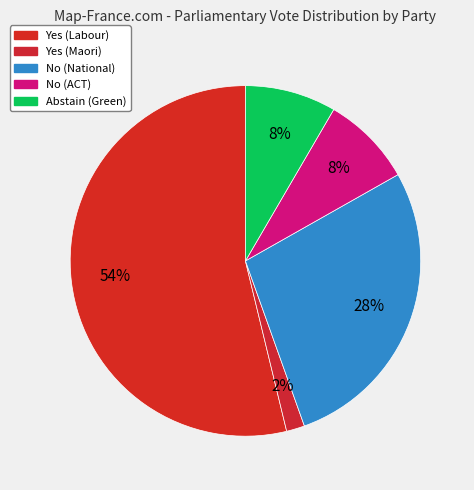

To the nearest percent, what portion does Yes (Labour) represent?

54%